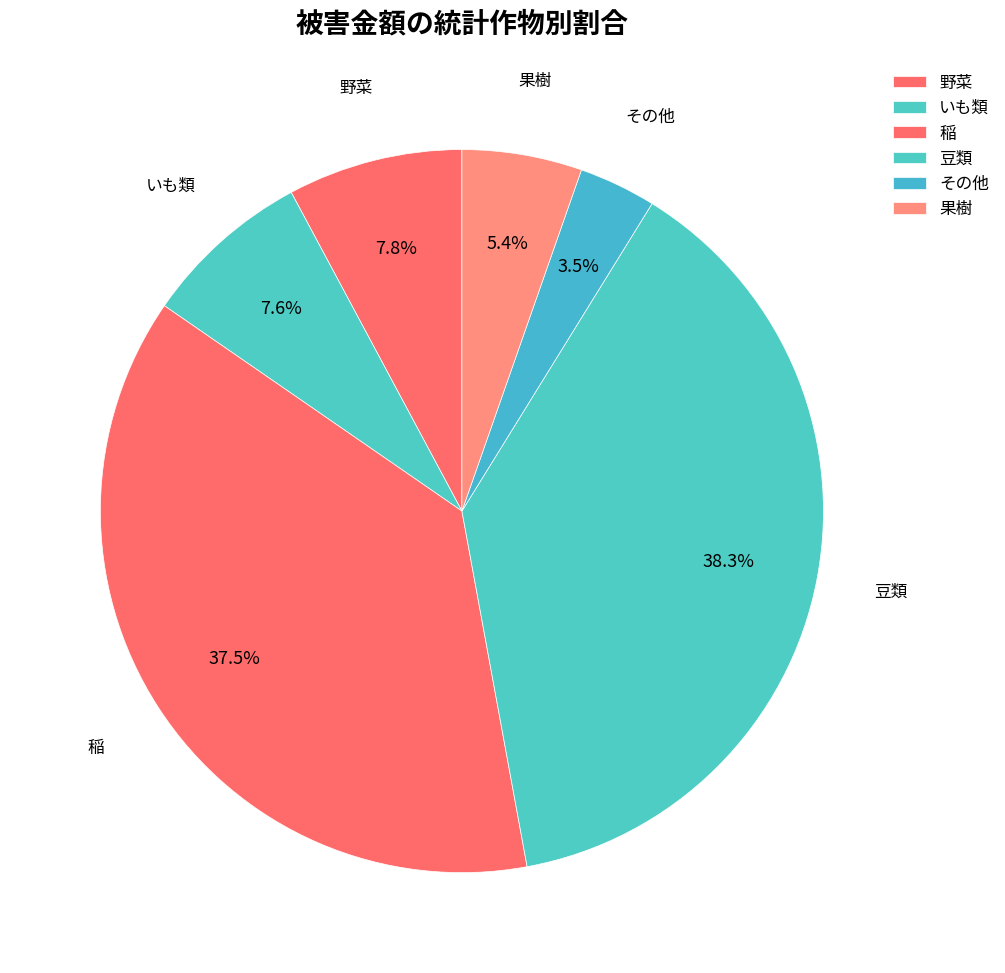

Does 果樹 account for over 50% of the chart?

No